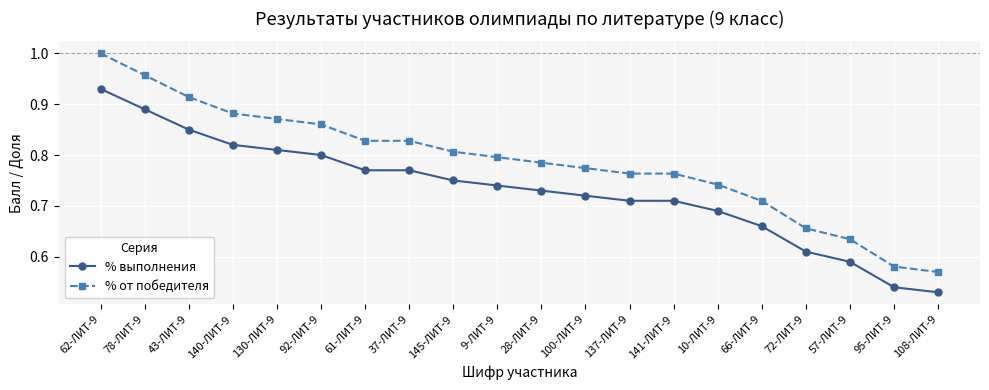

Is this an area chart (filled region under the line)?

No